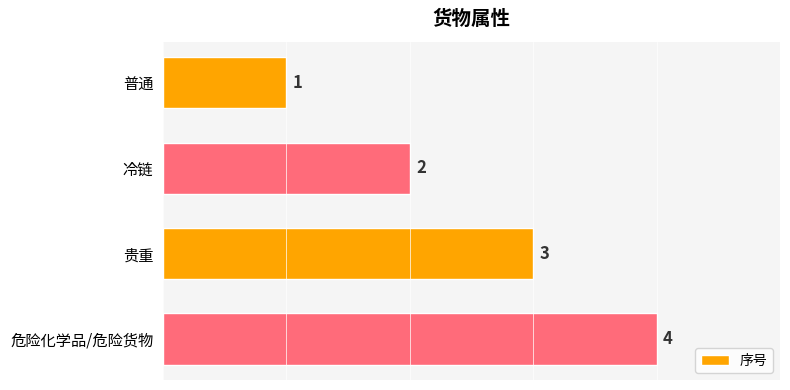

How many data points are less than 3?

2